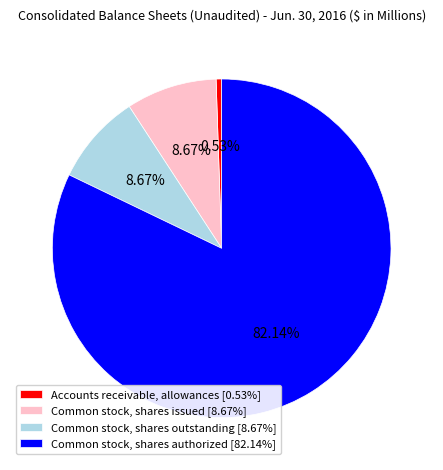

What is the ratio of the value at Accounts receivable, allowances to the value at Common stock, shares issued?

0.1